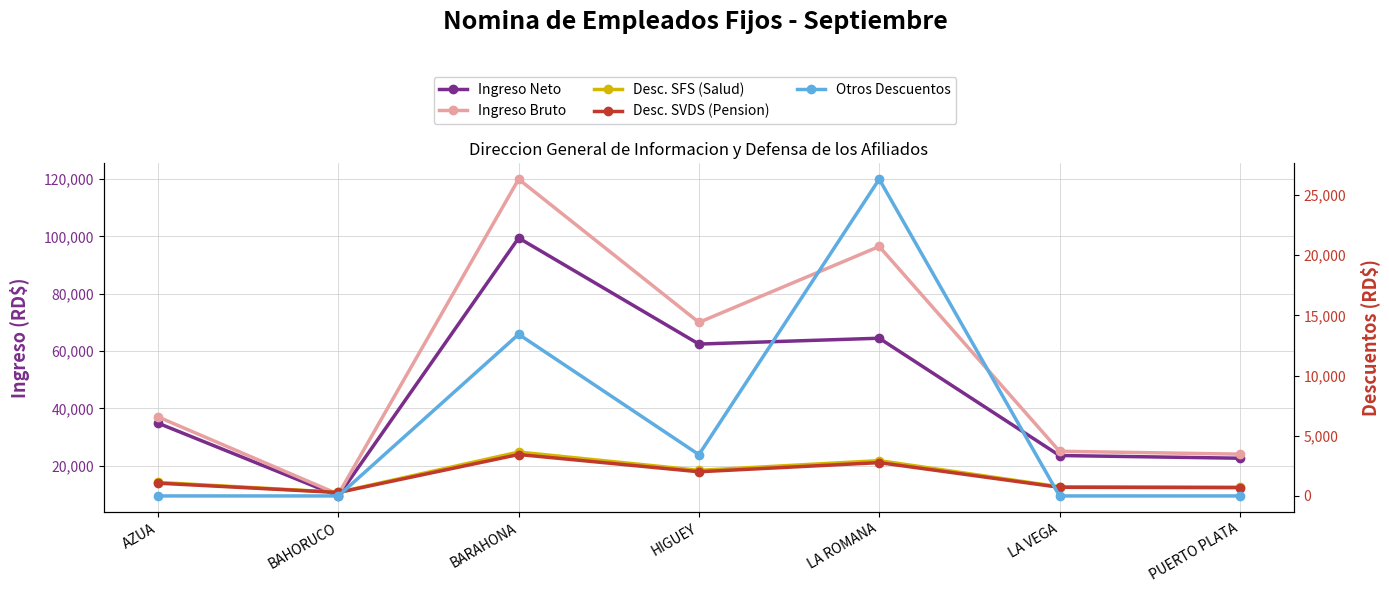

At how many categories does at least one series exceed 33138?

4